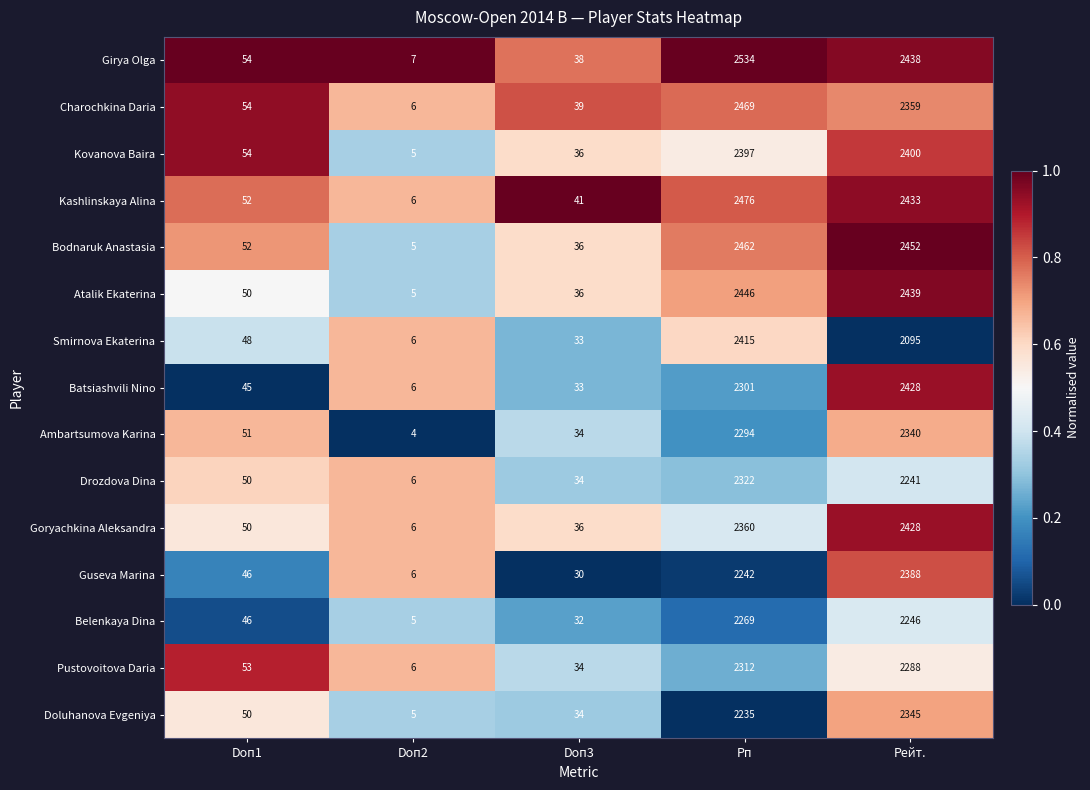

What is the sum of all Pustovoitova Daria values?

4693